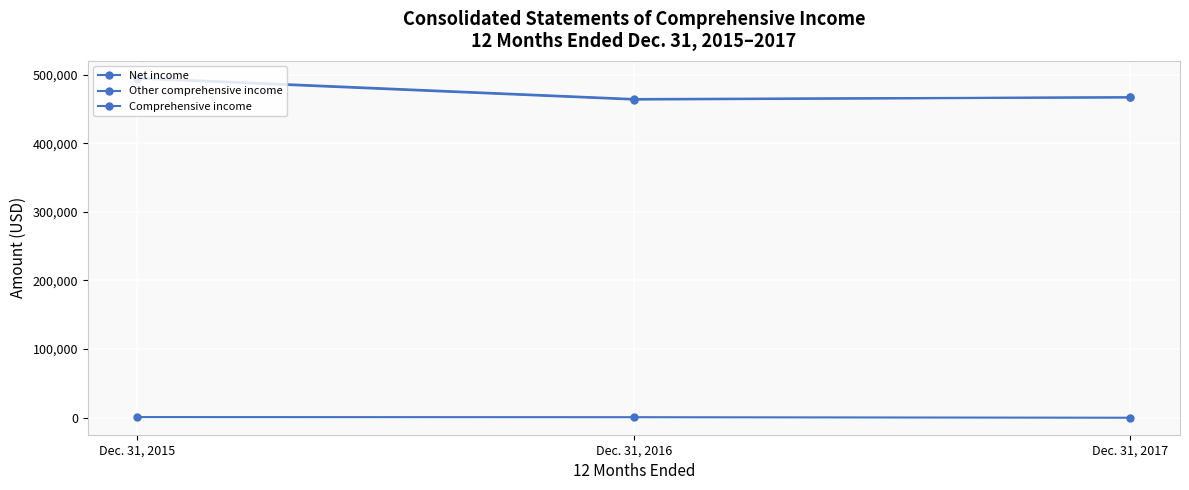

At which label is Other comprehensive income closest to 523?

Dec. 31, 2016